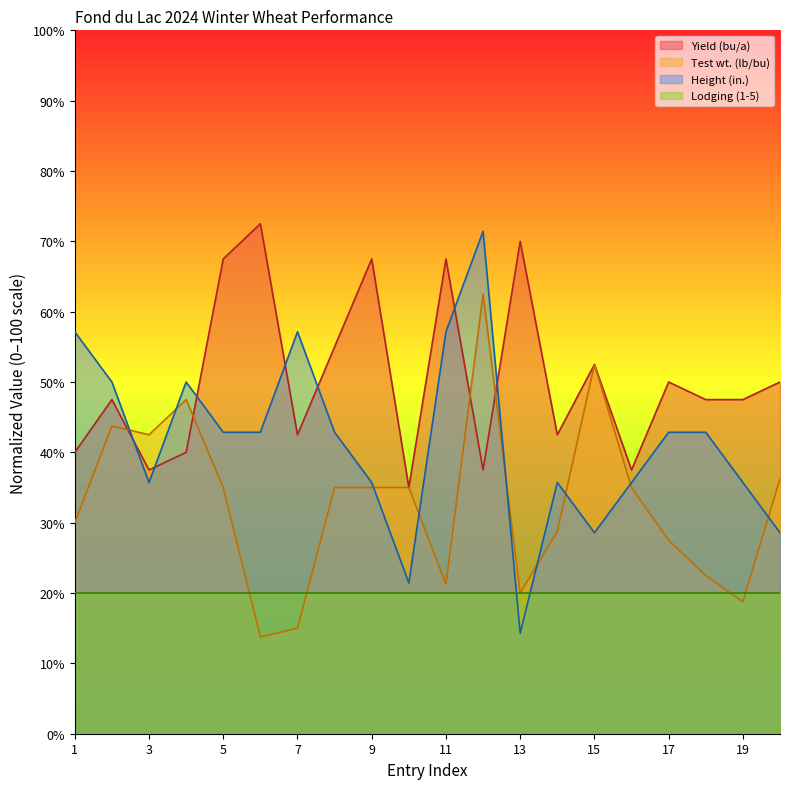

Is the value of Yield (bu/a) at 18 greater than the value of Height (in.) at 11?

No